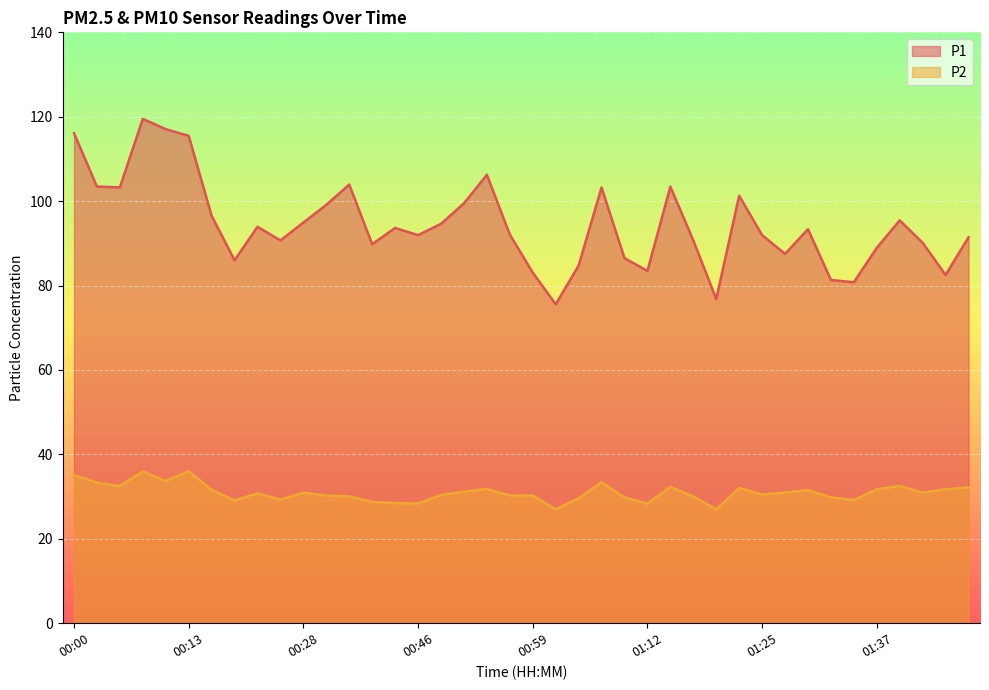

What is the difference between the maximum and minimum values in the P1 series?

44.0